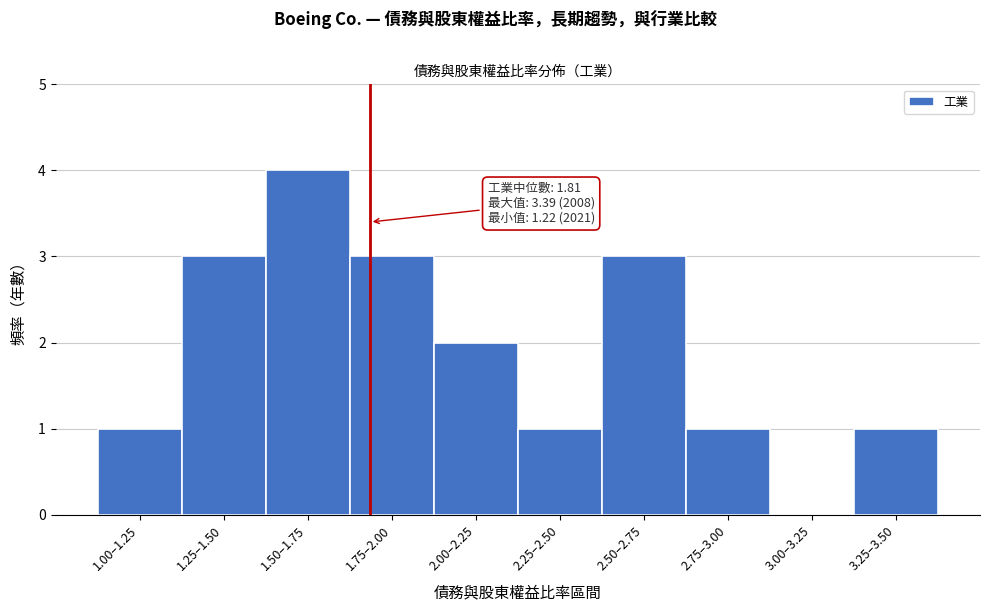

Reading left to right, transcribe all the data shown in this chart.

1.00–1.25=1	1.25–1.50=3	1.50–1.75=4	1.75–2.00=3	2.00–2.25=2	2.25–2.50=1	2.50–2.75=3	2.75–3.00=1	3.00–3.25=0	3.25–3.50=1